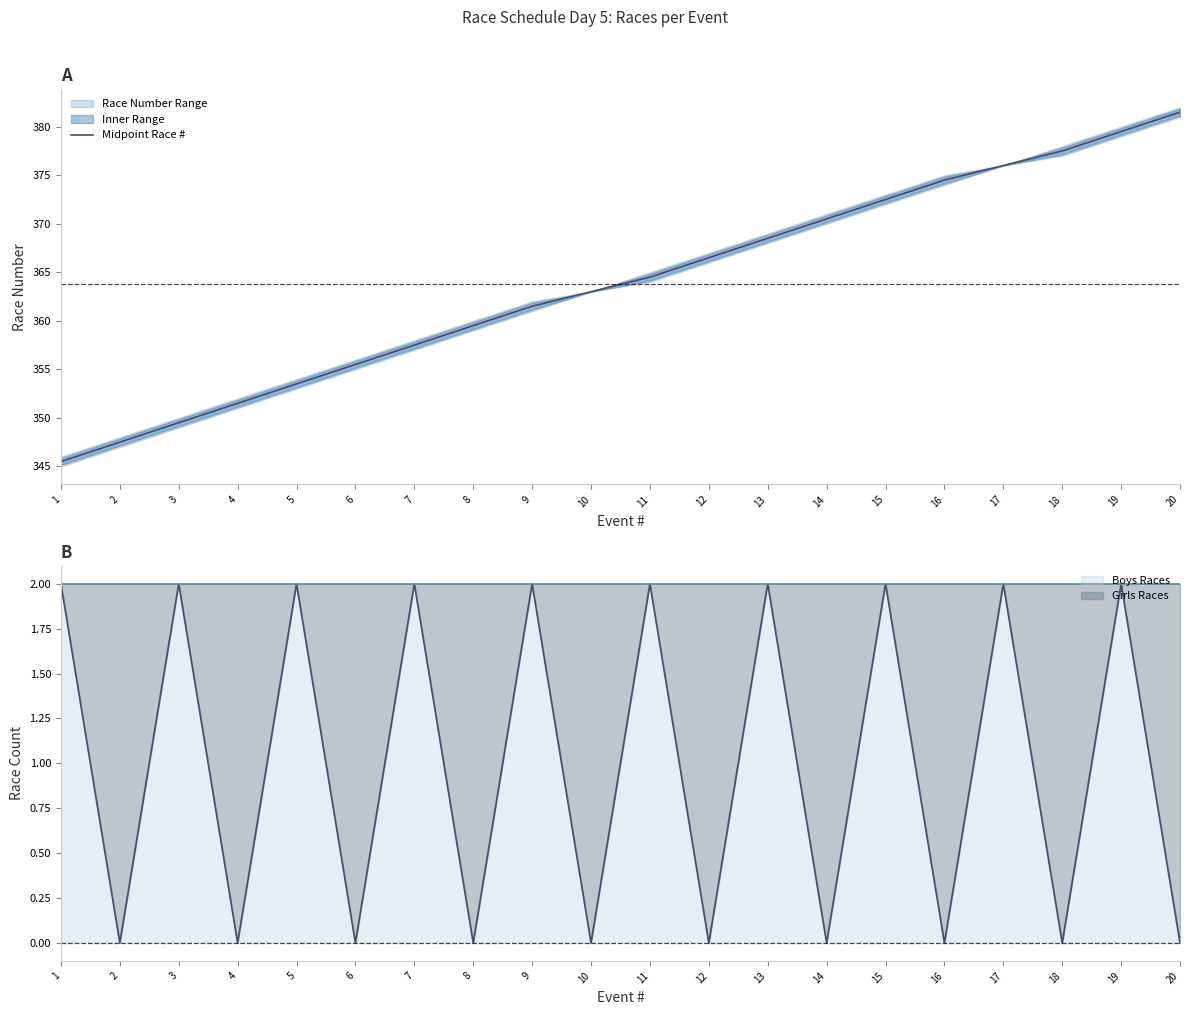

What is the approximate value at 17?

376.0